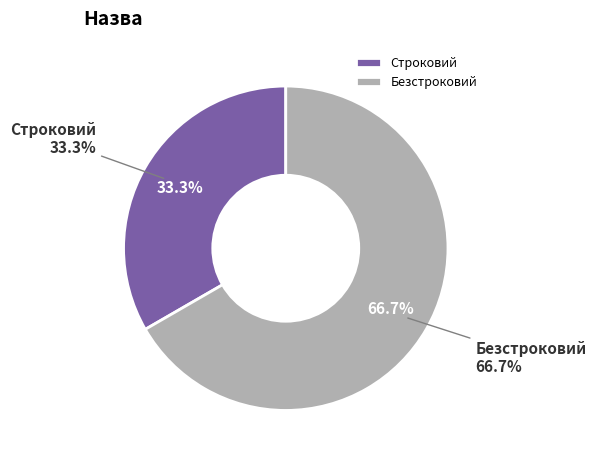

To the nearest percent, what portion does Строковий represent?

33%